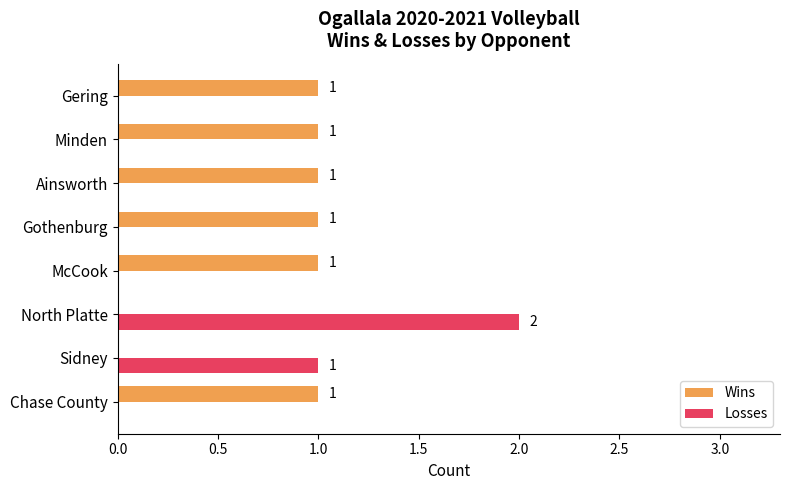

The Losses series shows 0 at McCook. True or false?

True